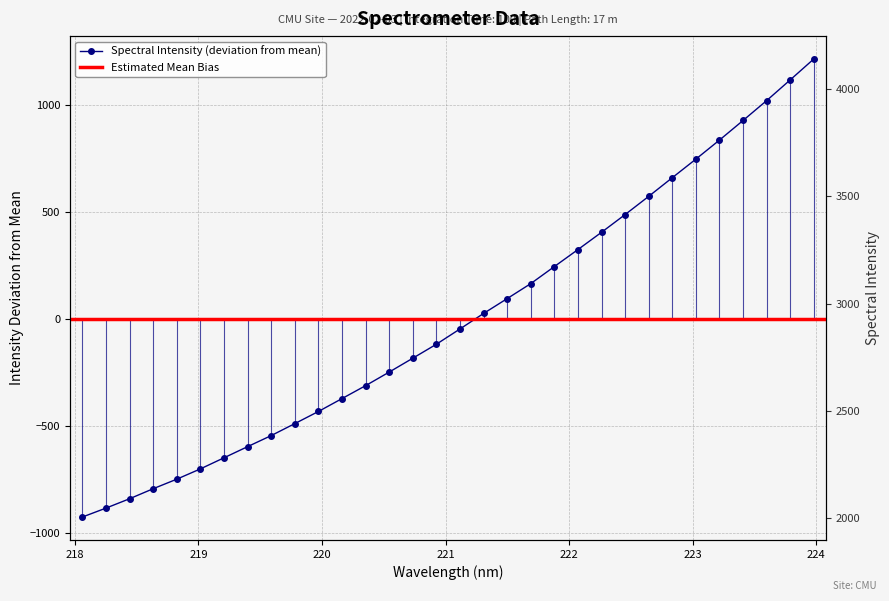

The value at 219.589 is -543.3. True or false?

True